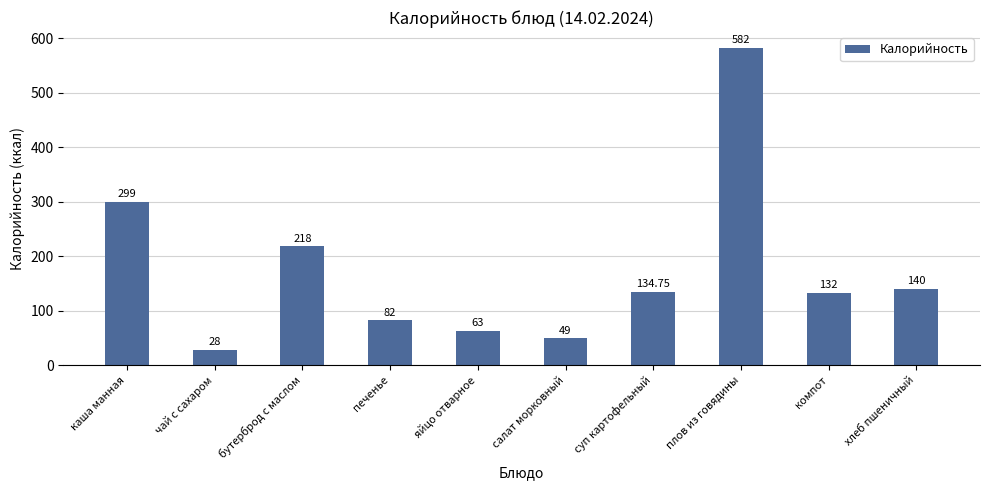

Reading left to right, what are all the values shown in this chart?

299.0	28.0	218.0	82.0	63.0	49.0	134.8	582.0	132.0	140.0